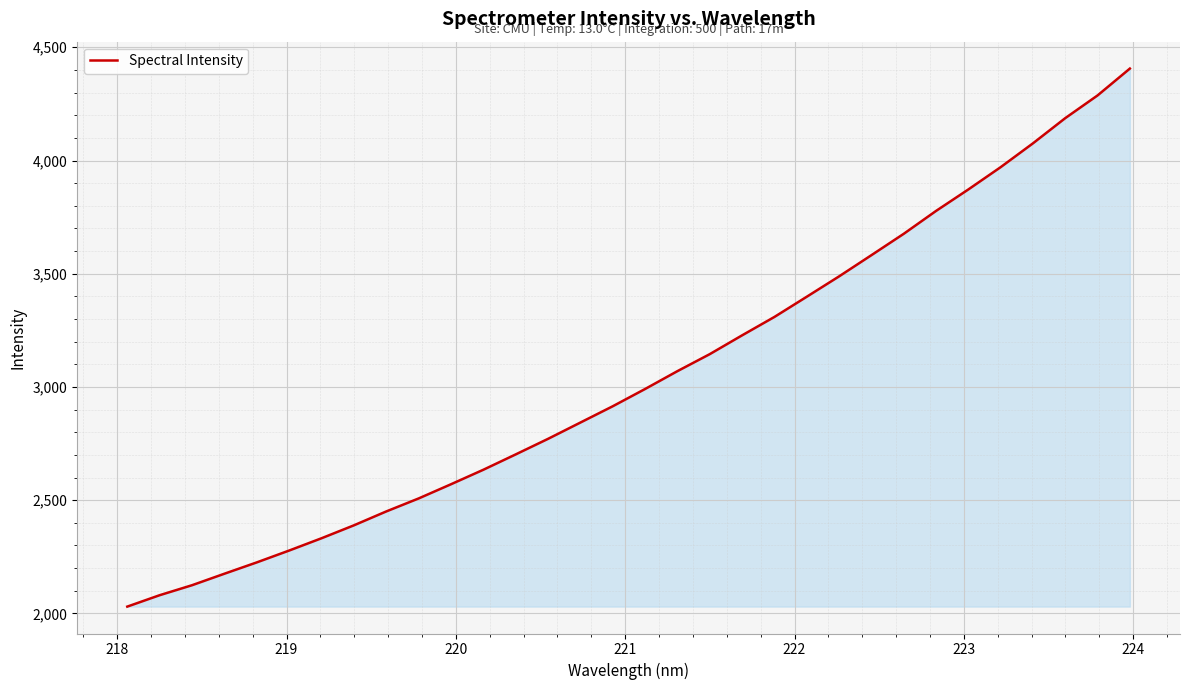

What is the greatest value displayed?

4406.0